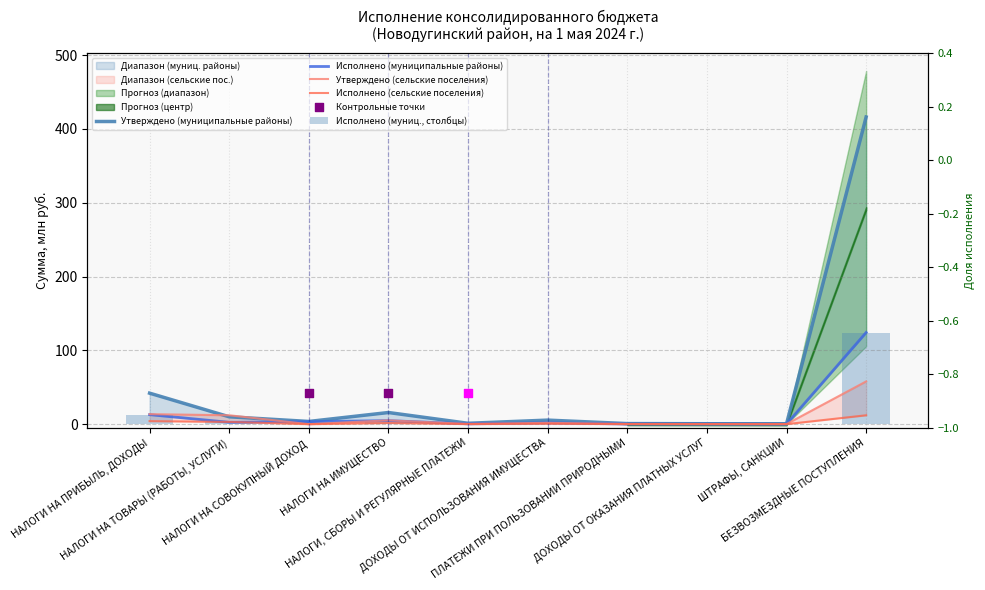

What is the total value across all series at НАЛОГИ НА ИМУЩЕСТВО?

27.4